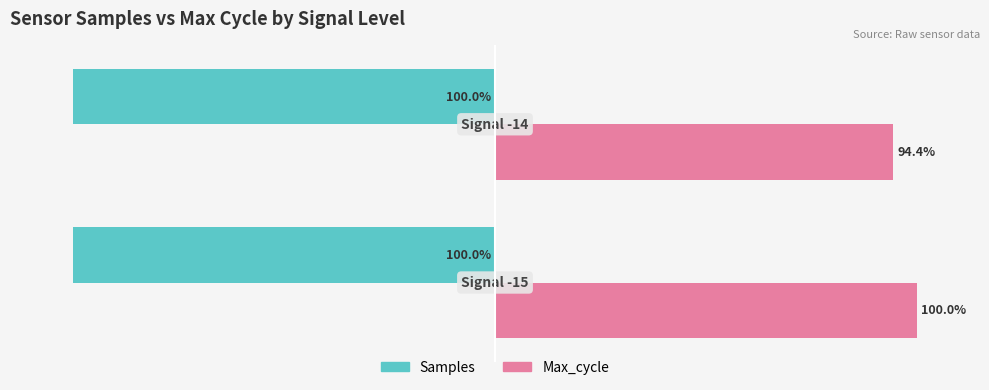

Rank the series by their average value, from highest to lowest.

Max_cycle, Samples